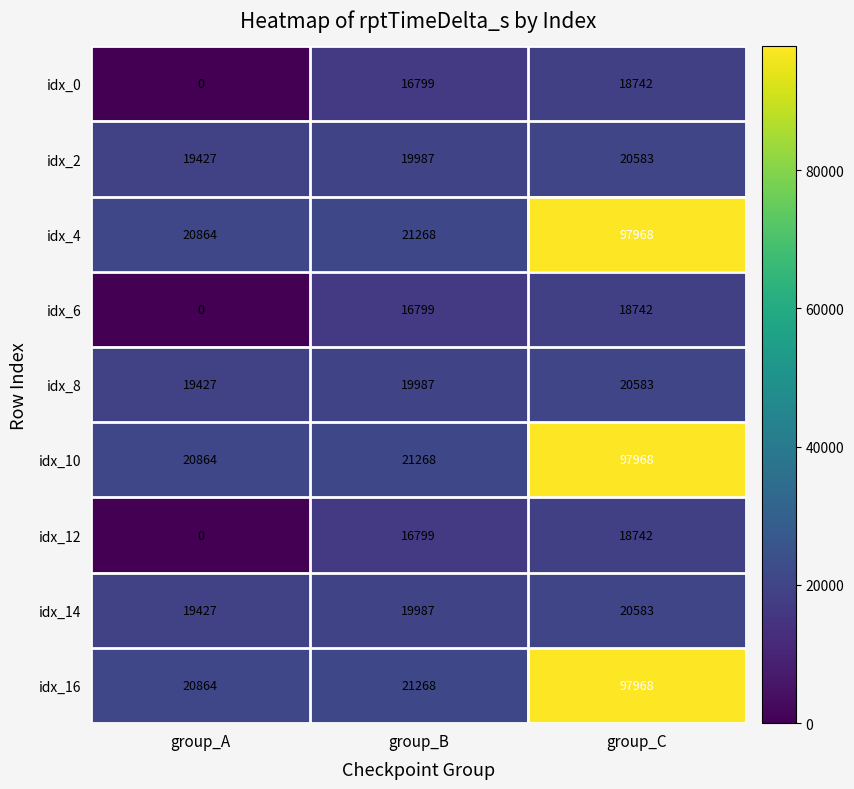

What is the difference between the highest and lowest values at group_B?

4469